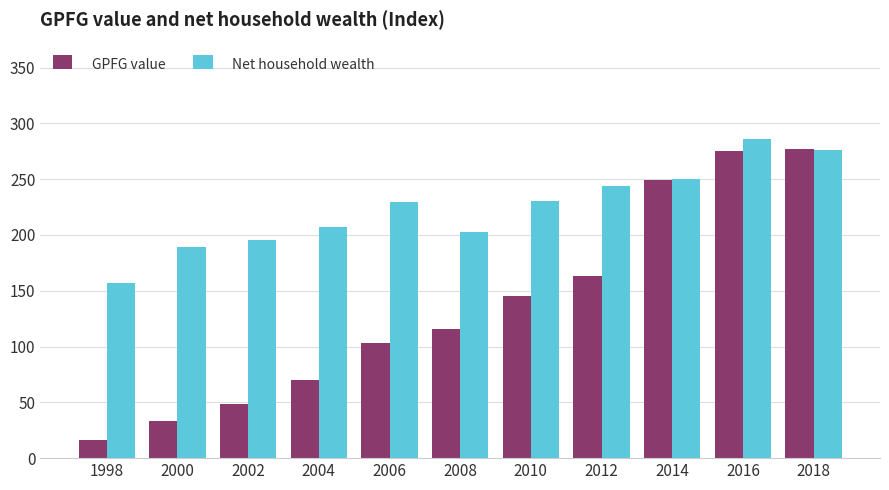

What is the difference between the highest and lowest values at 2010?

84.4